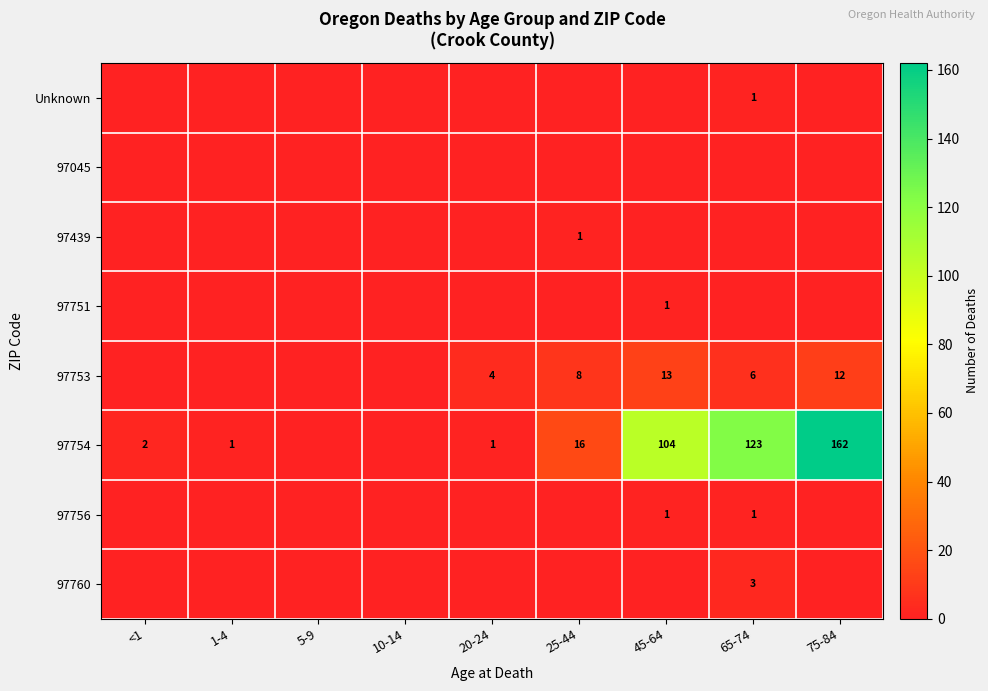

How many distinct data groups are displayed?

8